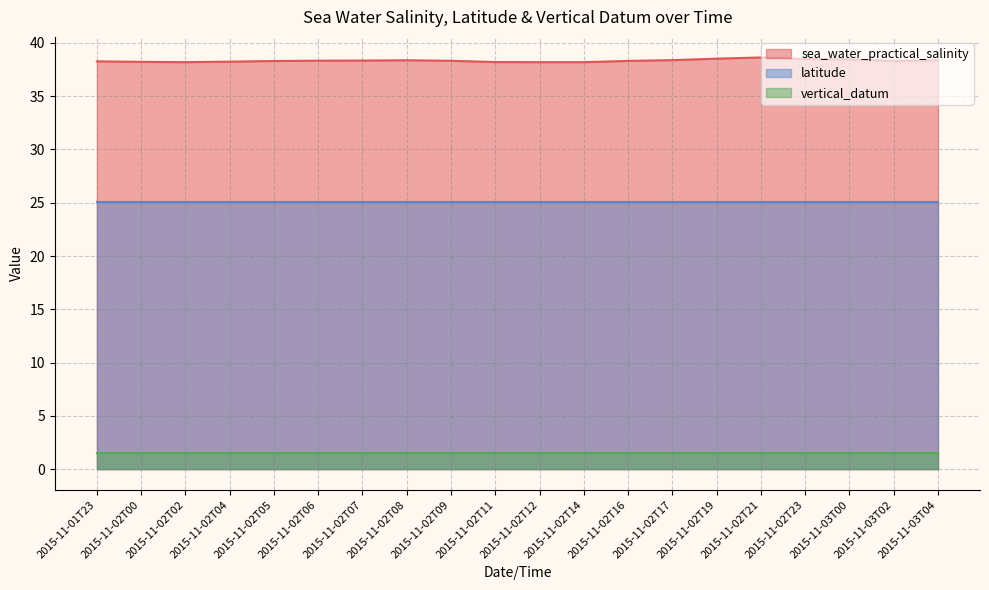

At which label does sea_water_practical_salinity reach its minimum?

2015-11-02T02